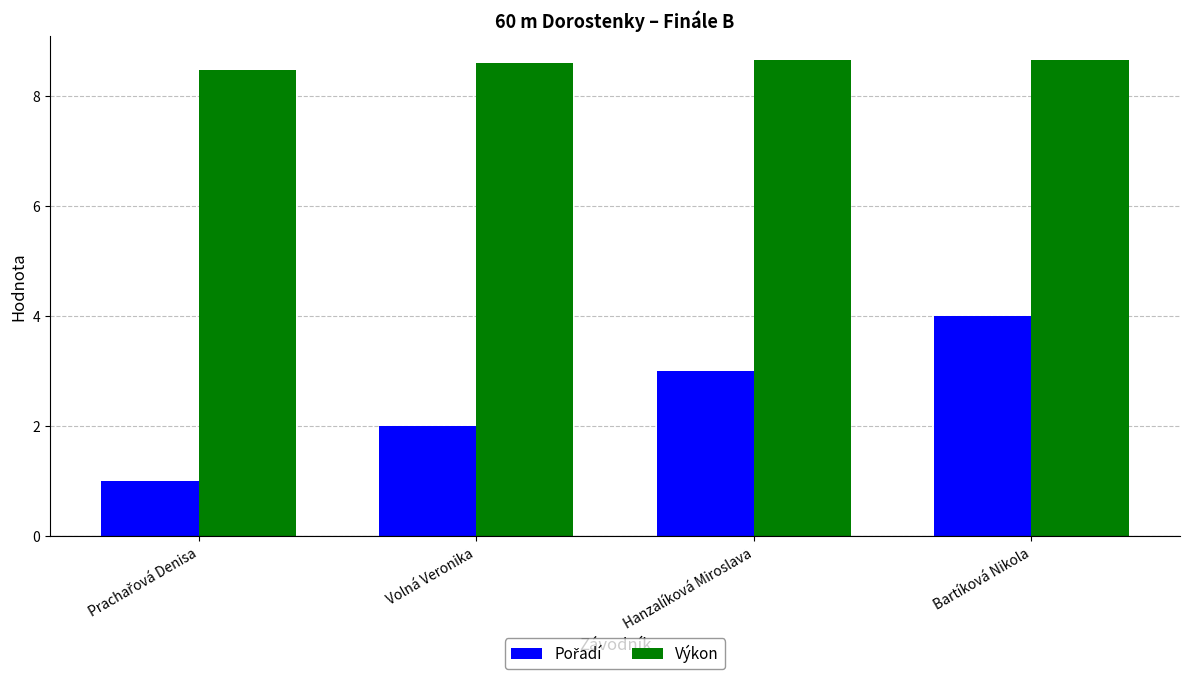

What is the minimum value shown in the chart?

1.0